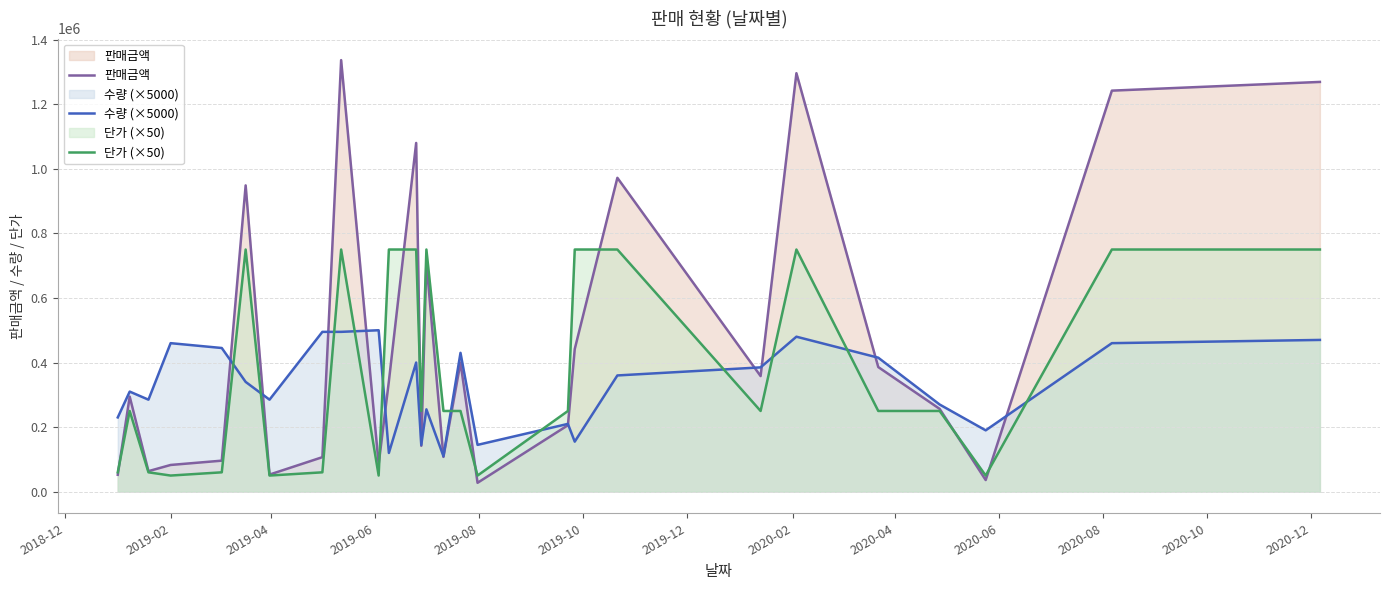

True or false: 수량 (×5000) and 단가 (×50) cross at least once.

True